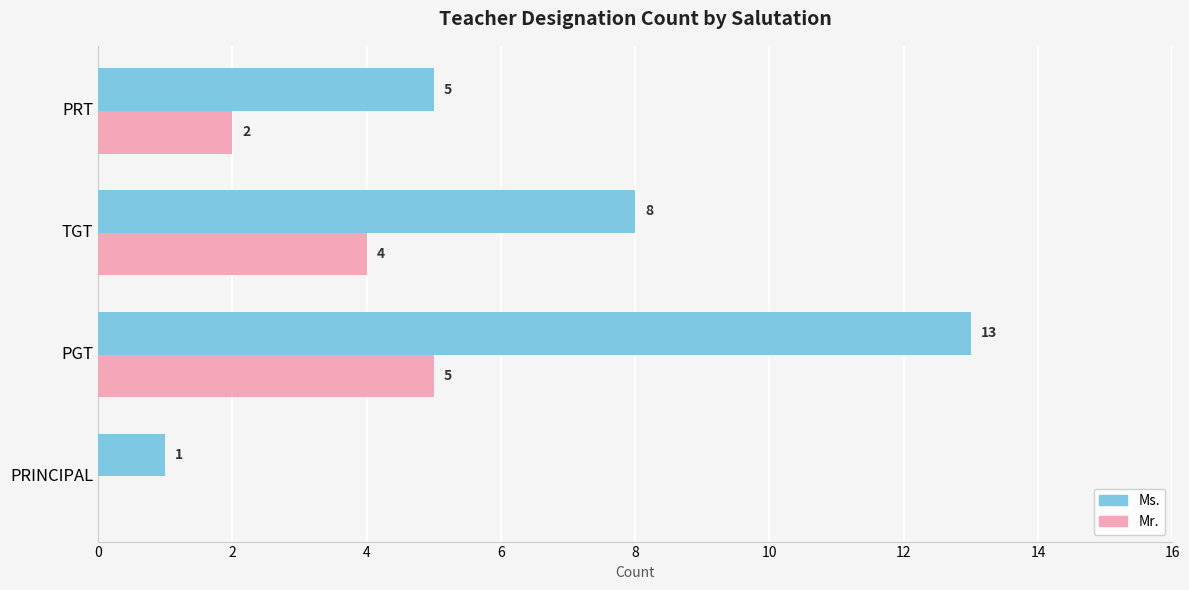

How many data points does each series have?

4